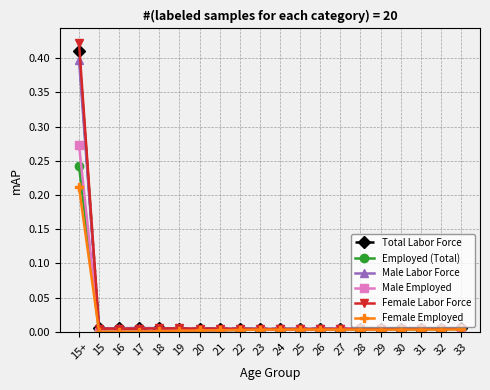

At how many categories does at least one series exceed 0?

20